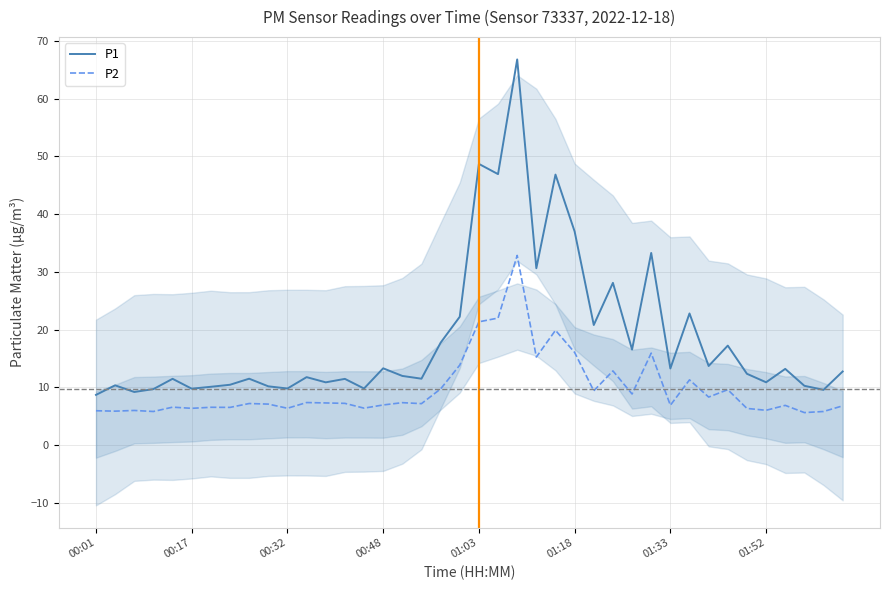

What is the lowest value of the P1 series?

8.7